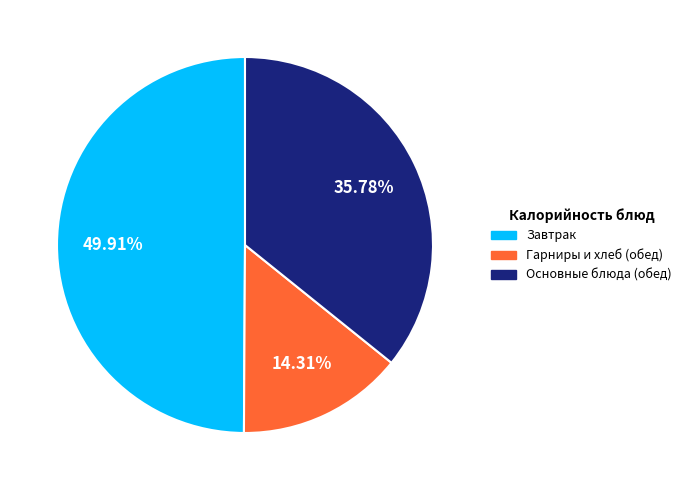

Is the sum of Завтрак and Основные блюда (обед) greater than half?

Yes